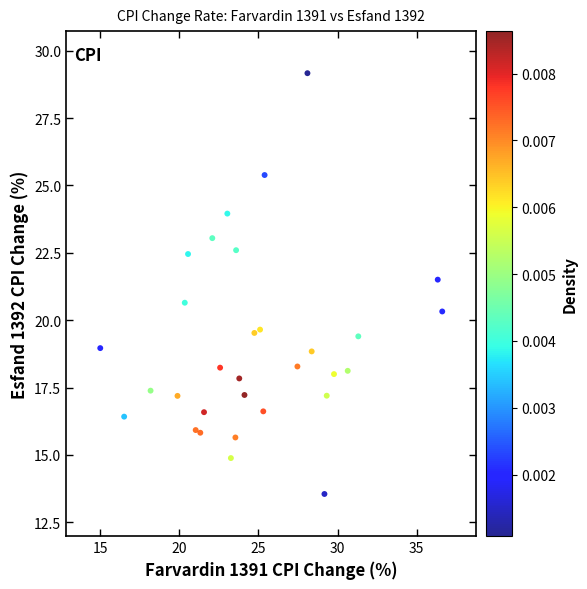

What is the range of Y values (max minus min)?

15.6